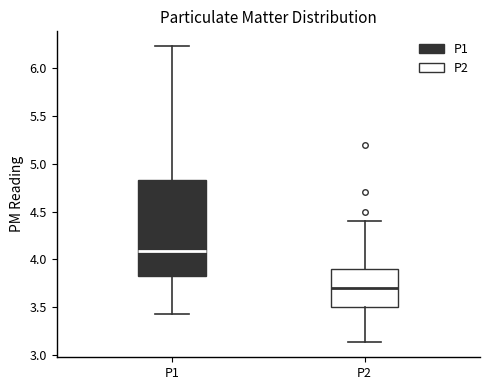

Reading left to right, transcribe this box plot: for each box, give where its median line is, the range the box spans, and where its two whiskers end, as read against the y-axis. The values are not printed on the chart, so give them approximately, as read against the axis.

P1: median 4.10, box 3.80 to 4.85, whiskers 3.45 to 6.25
P2: median 3.70, box 3.50 to 3.90, whiskers 3.15 to 4.40